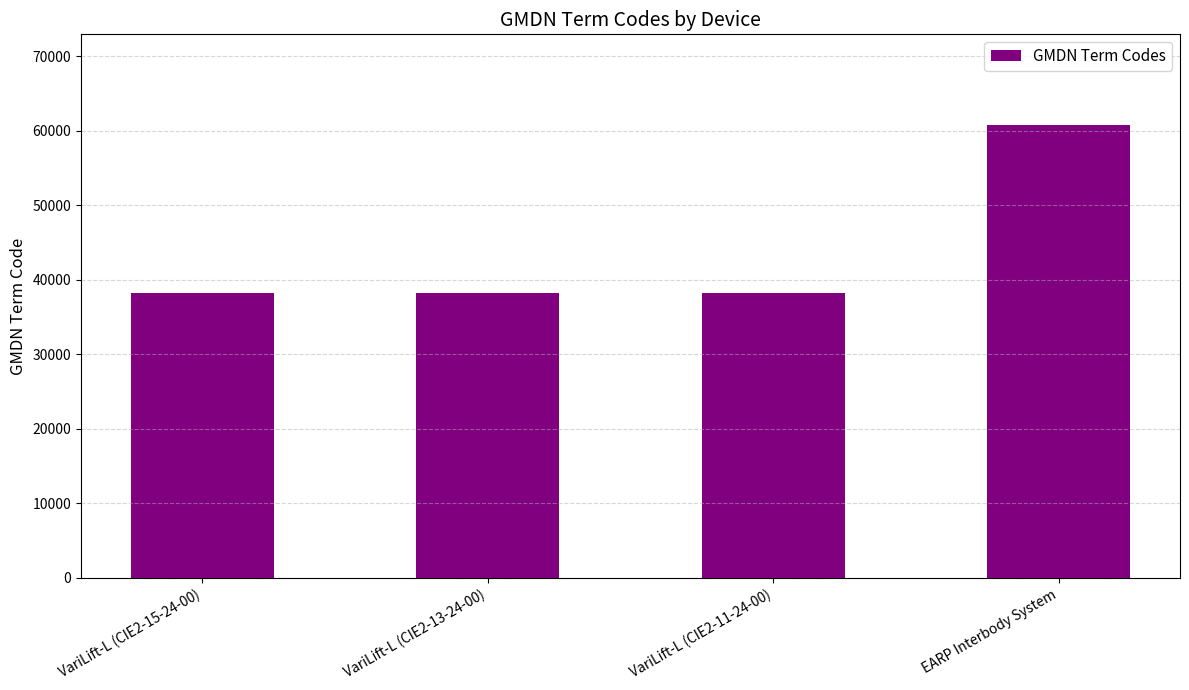

What is the sum of all values?

175245